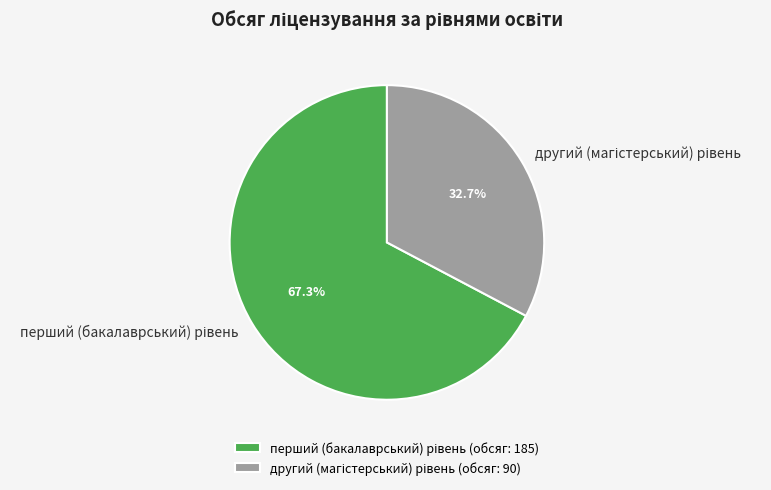

Is there any slice that represents more than half of the pie?

Yes